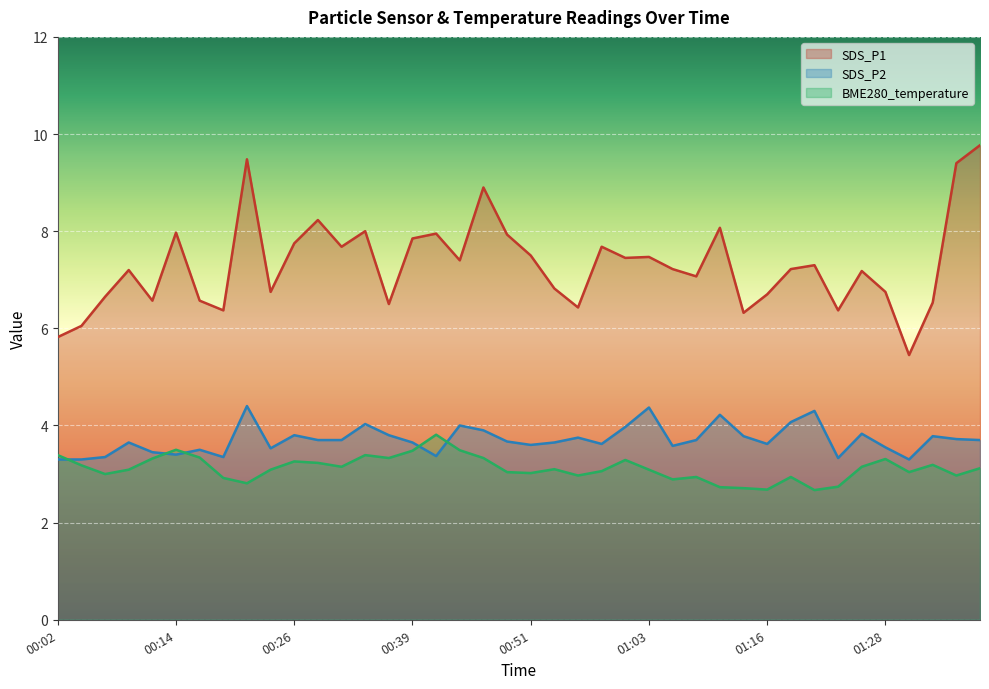

Which series ends up on top after the final intersection of SDS_P2 and BME280_temperature?

SDS_P2